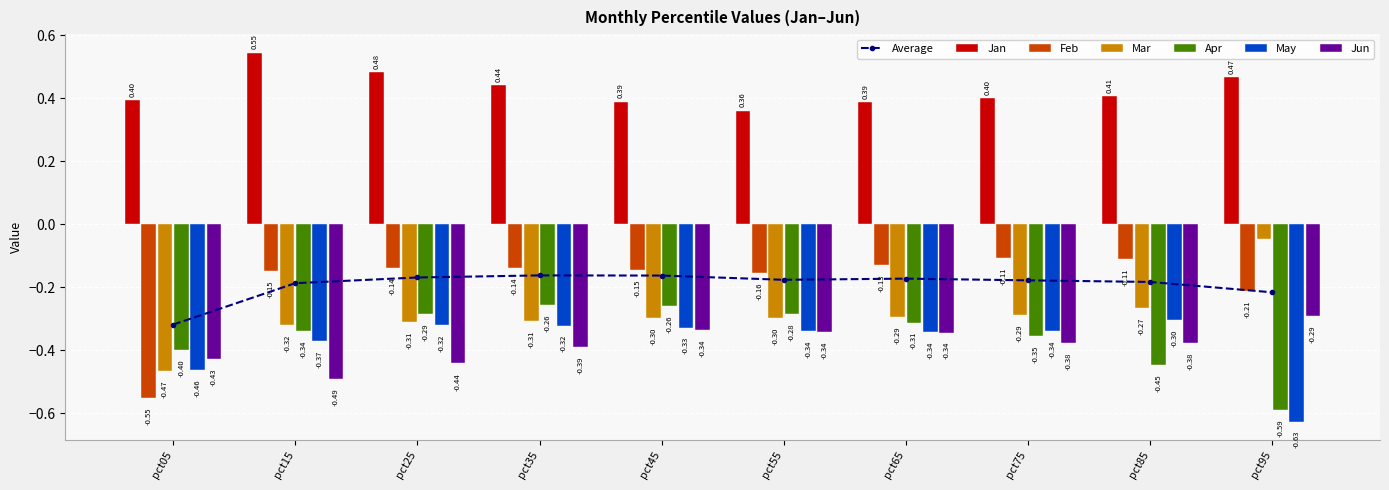

True or false: May has a value of -0.2 at pct55.

False